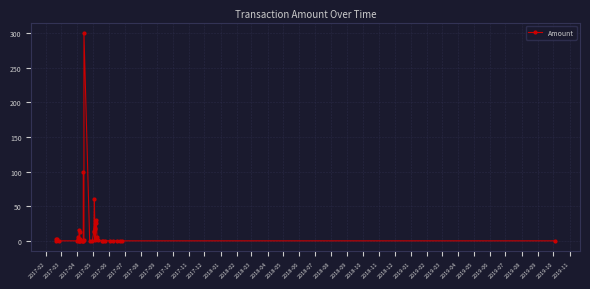

At which category does the chart reach its minimum across all series?

2017-02